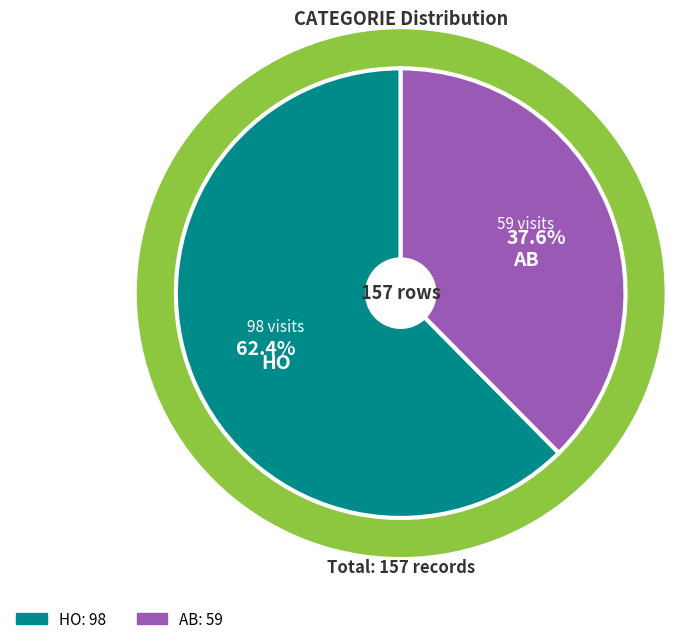

True or false: AB accounts for 38% of the total.

True